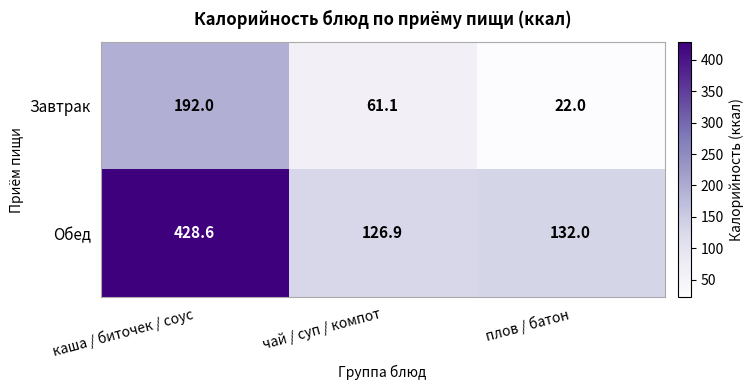

Reading right to left, what are all the values shown in this chart?

Завтрак: 22.0	61.1	192.0
Обед: 132.0	126.9	428.6